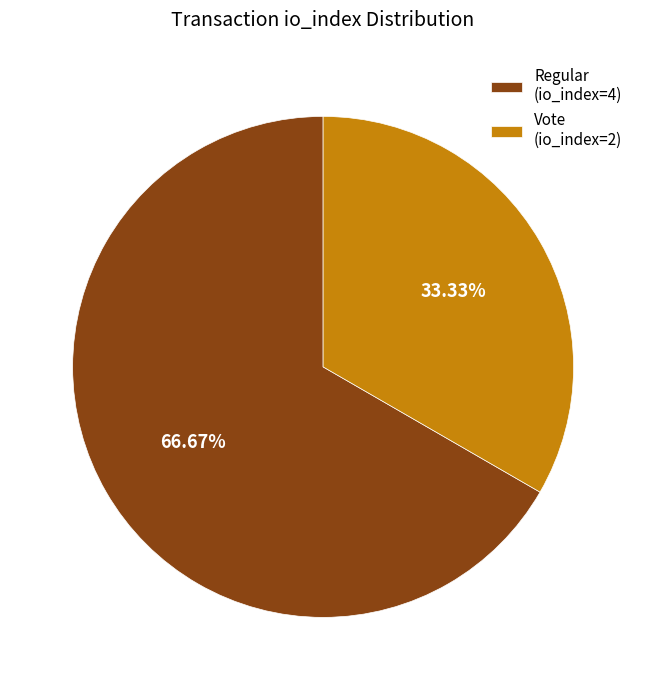

Count the number of slices in the pie.

2